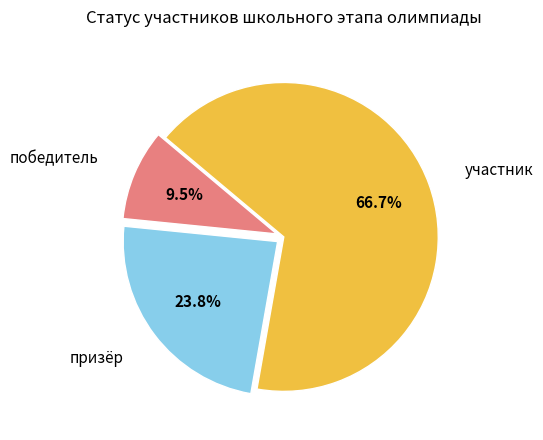

What percentage is the призёр slice, to the nearest percent?

24%